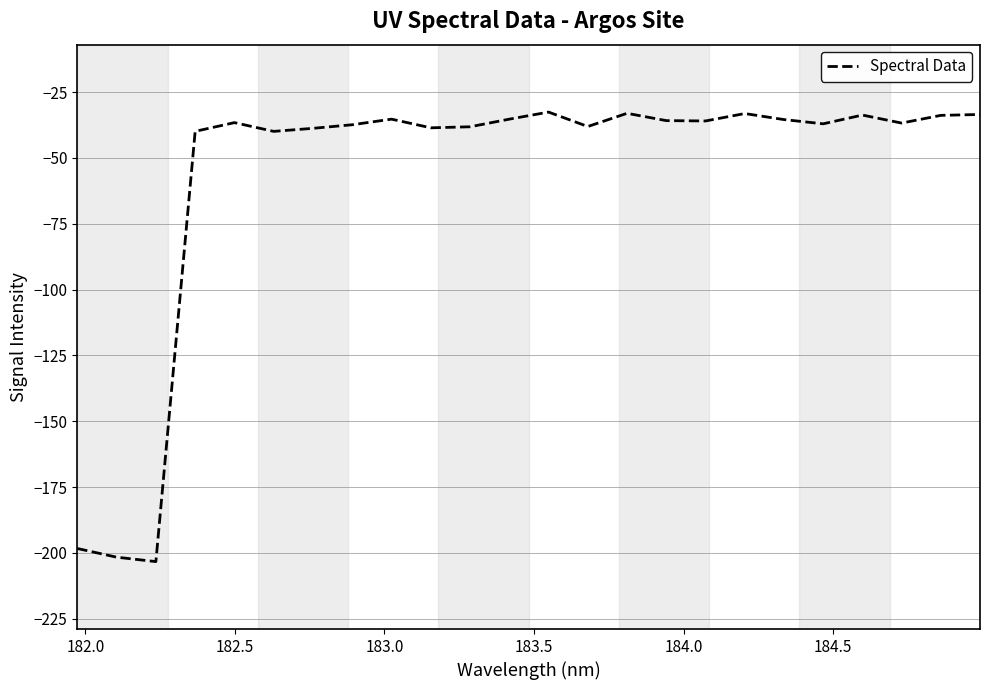

What is the sum of all values?

-1362.1